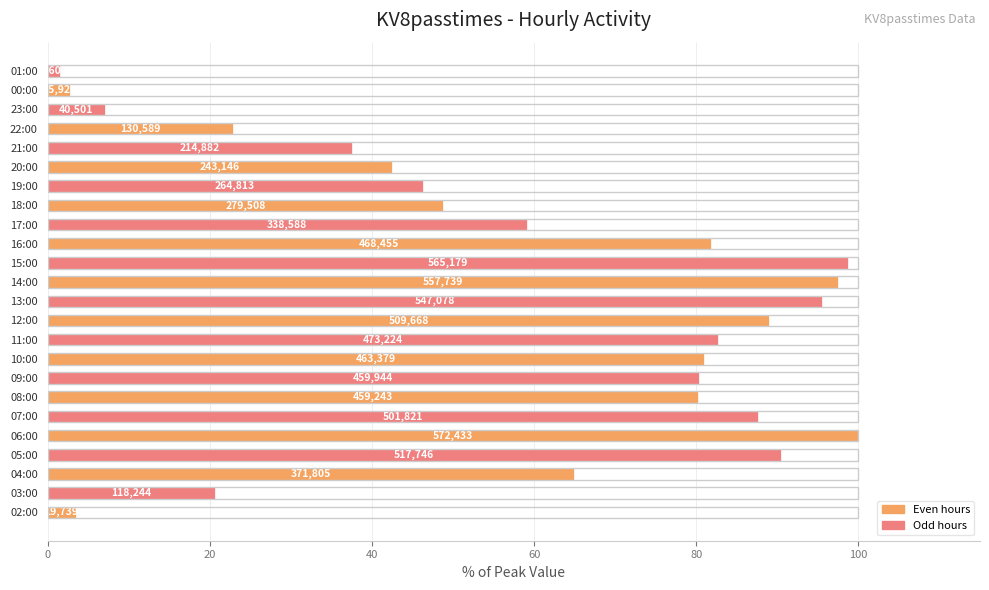

Does the chart contain any negative values?

No